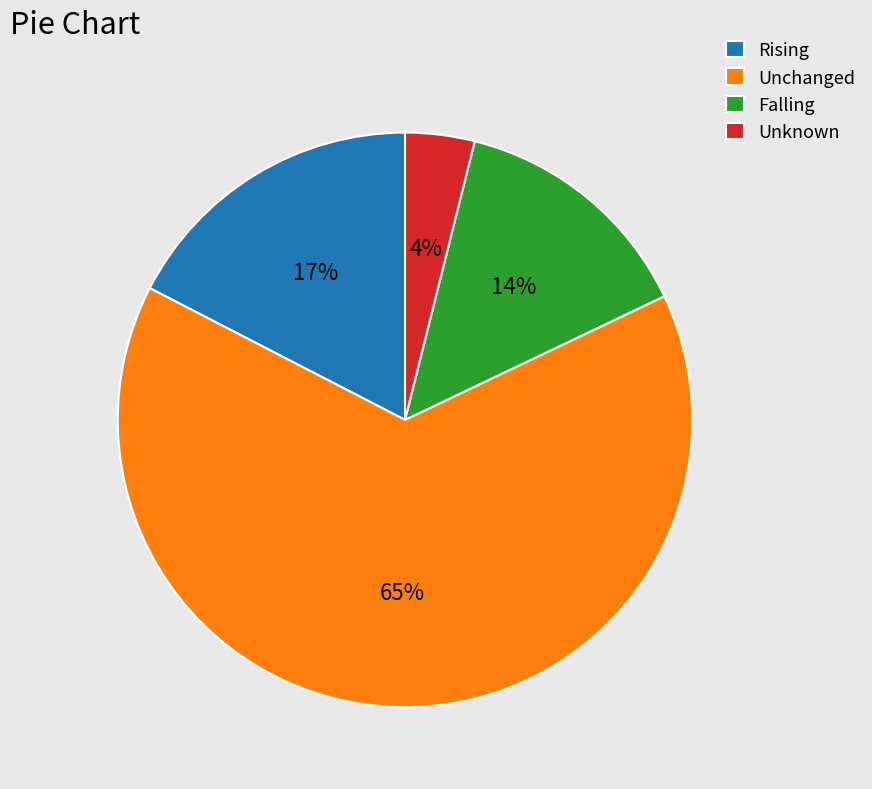

To the nearest percent, what portion does Unknown represent?

4%